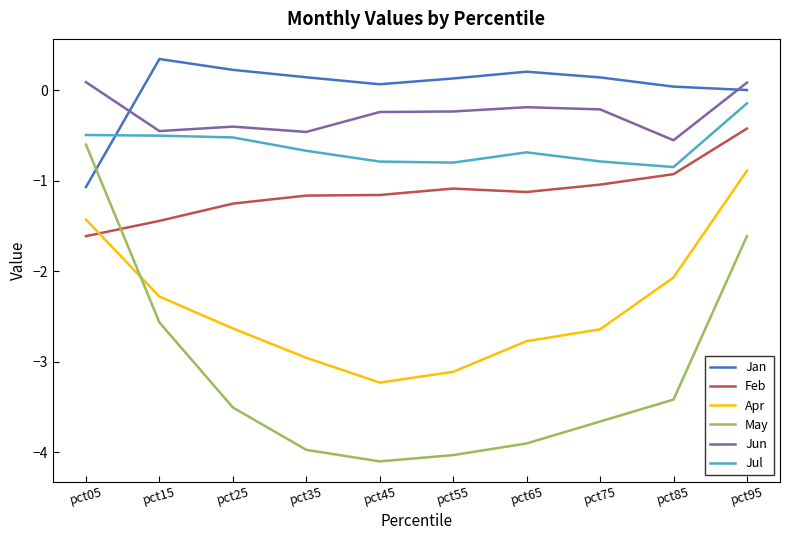

Is it true that May equals -2.6 at pct15?

True